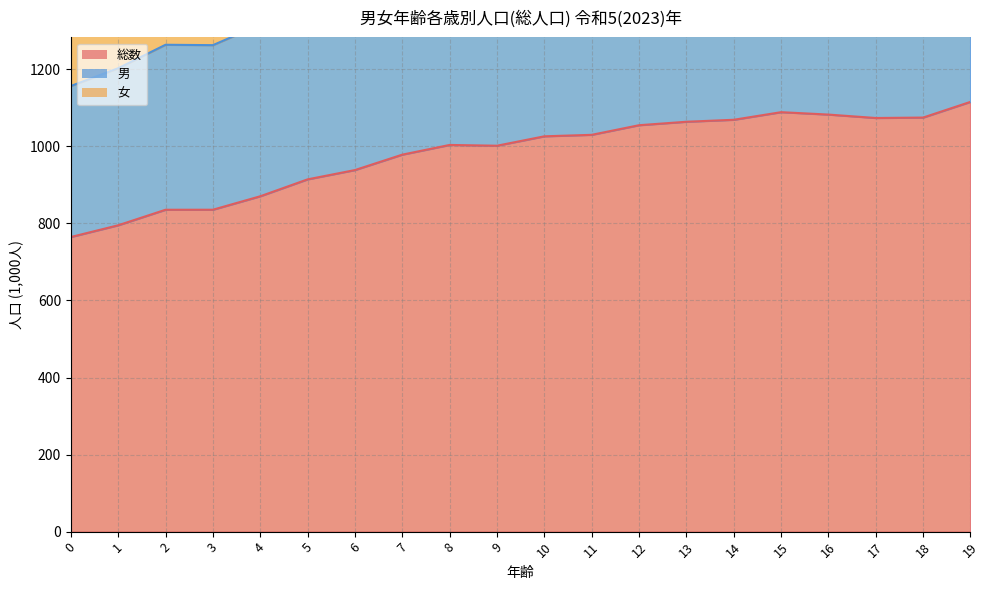

List the series in order of their overall mean, highest first.

女, 男, 総数